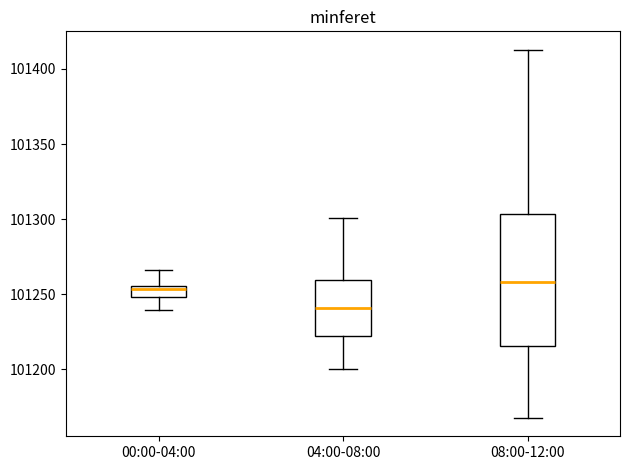

Reading left to right, read every box against the y-axis: the position of its median line, the range the box covers, and the ends of its whiskers. The values are not printed on the chart, so give them approximately, as read against the axis.

00:00-04:00: median 101255 (just below the box's upper edge), box 101250 to 101255, whiskers 101240 to 101265
04:00-08:00: median 101240, box 101220 to 101260, whiskers 101200 to 101300
08:00-12:00: median 101260, box 101215 to 101305, whiskers 101170 to 101415